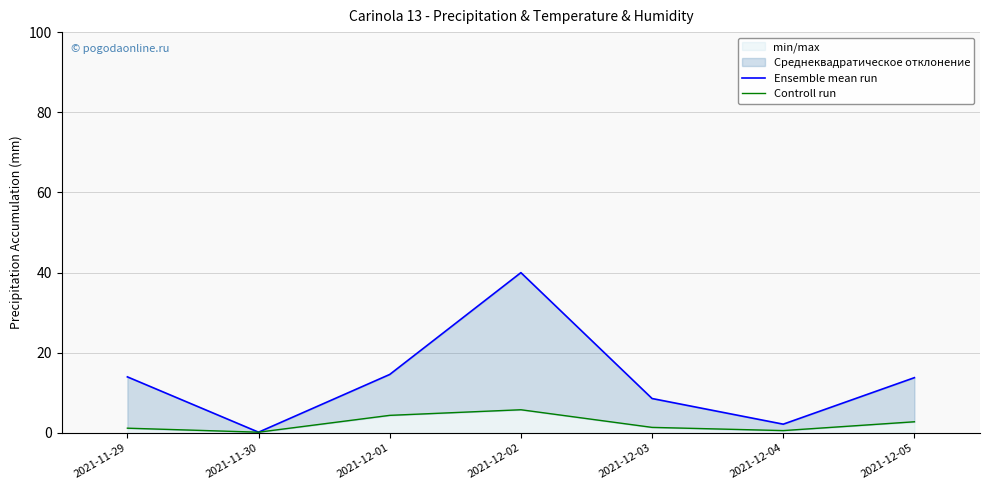

Where is Controll run nearest to the value 3?

2021-12-05